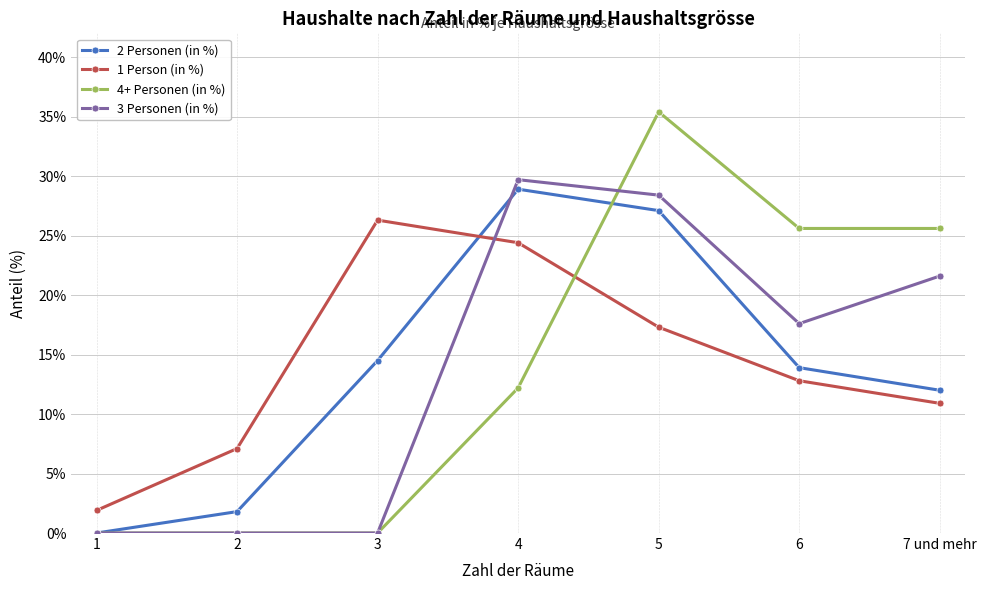

Where is the first local maximum for 1 Person (in %)?

3